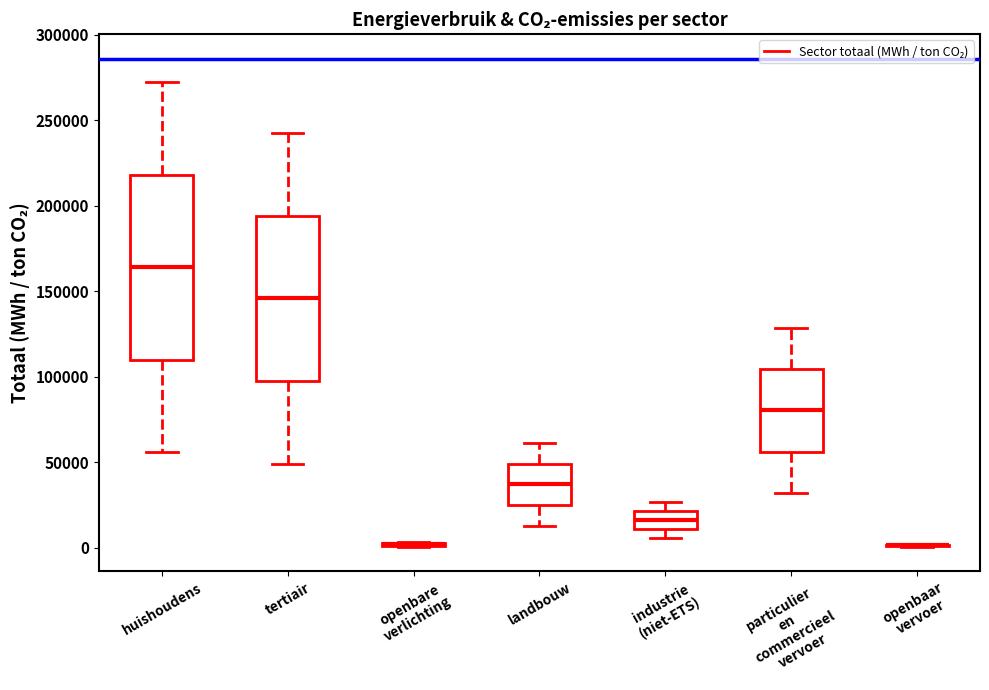

Comparing the boxes themselves (not the whiskers), which one is the tallest?

huishoudens